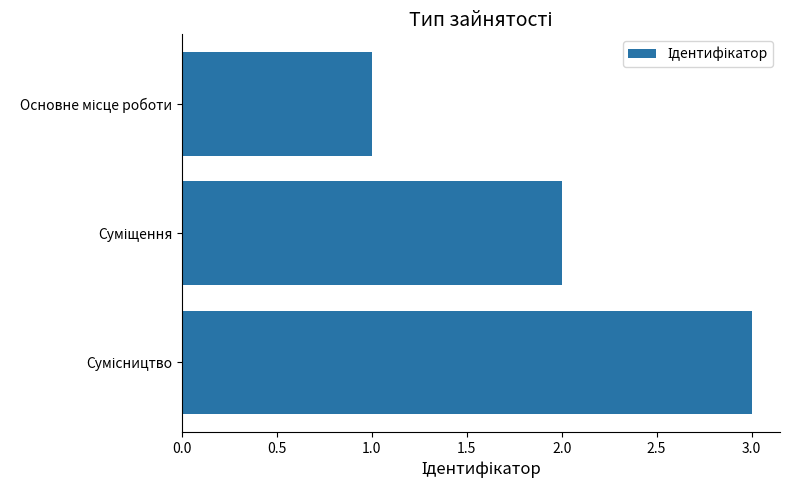

What is the maximum value shown in the chart?

3